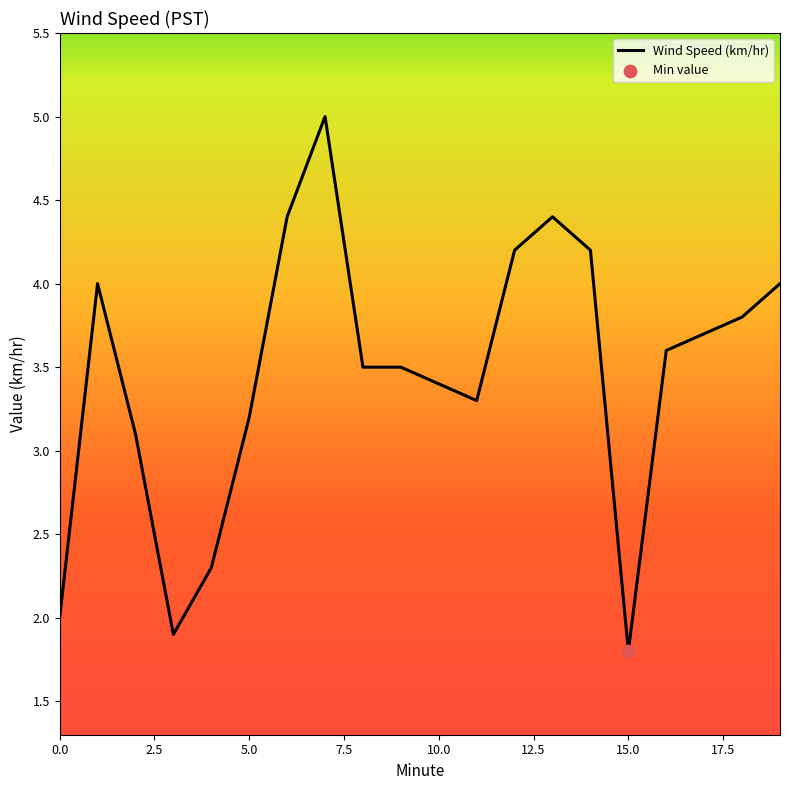

What is the greatest value displayed?

5.0